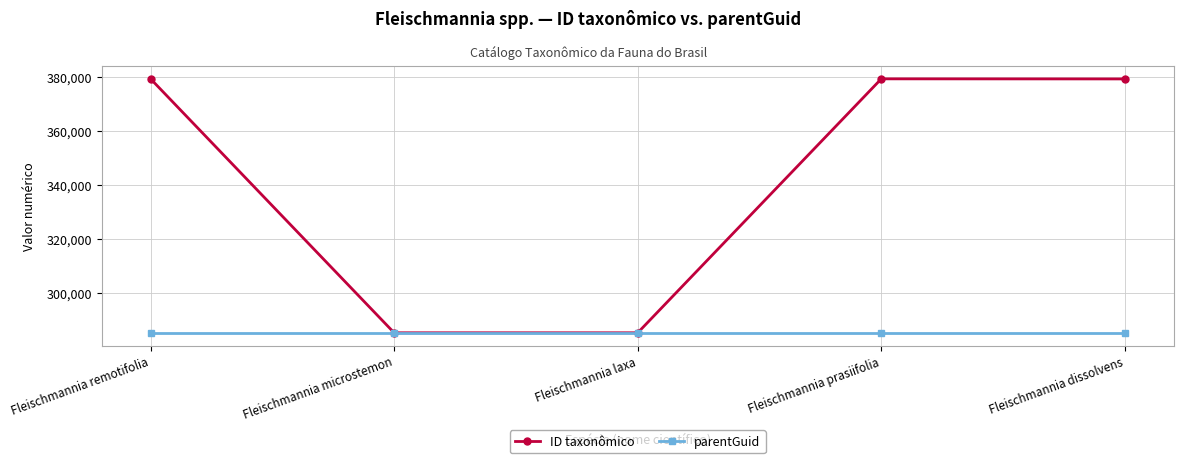

Rank the series by their maximum value, from highest to lowest.

ID taxonômico, parentGuid